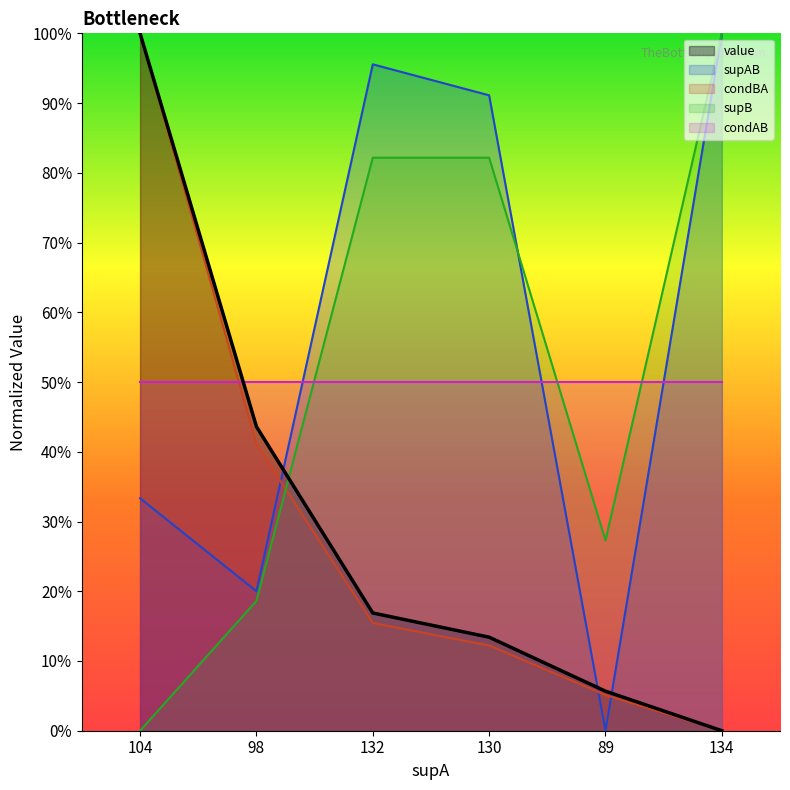

How many categories are shown in the chart?

6